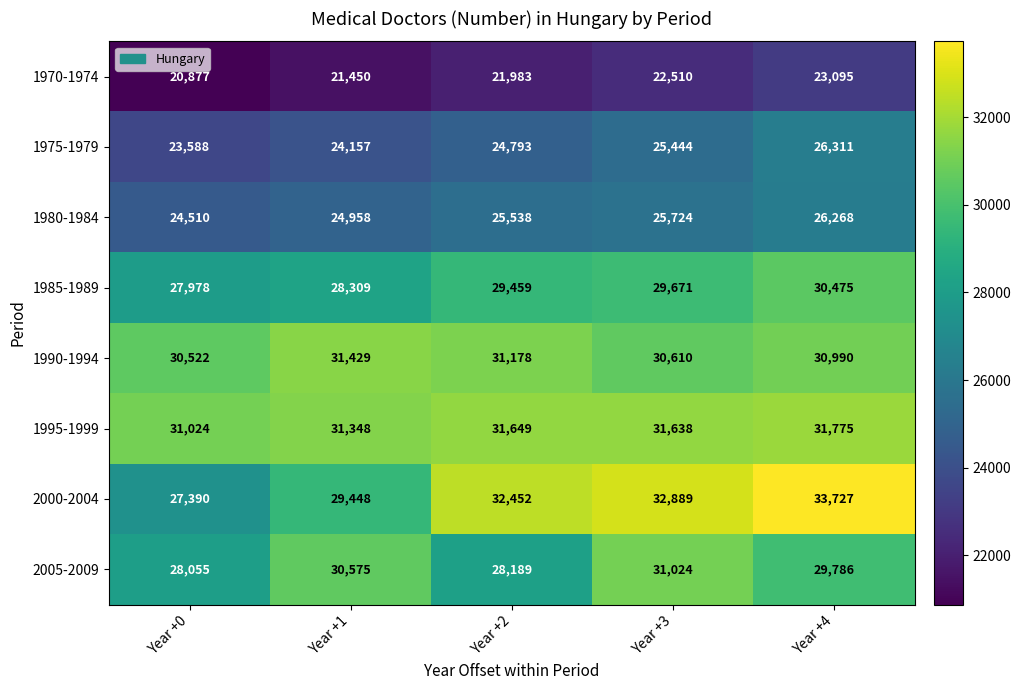

What is the highest value of the 1975-1979 series?

26311